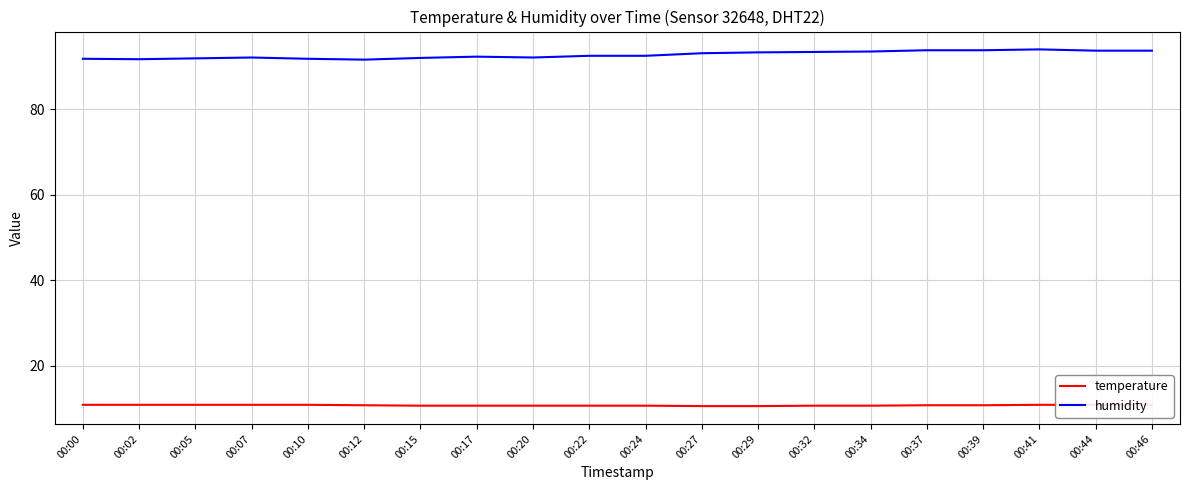

The humidity series shows 28.9 at 00:46. True or false?

False